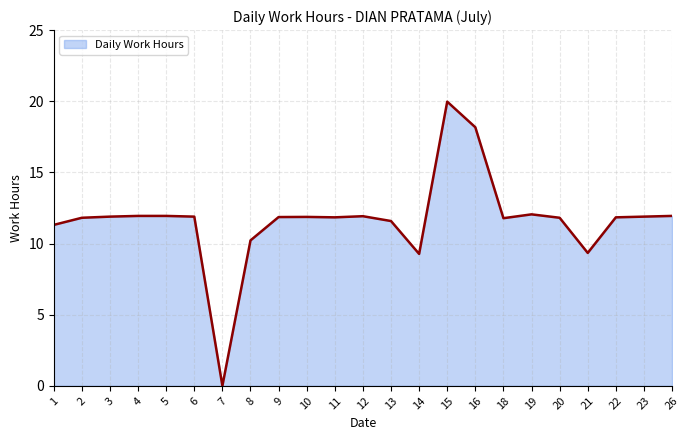

Which label corresponds to the largest value in the chart?

15